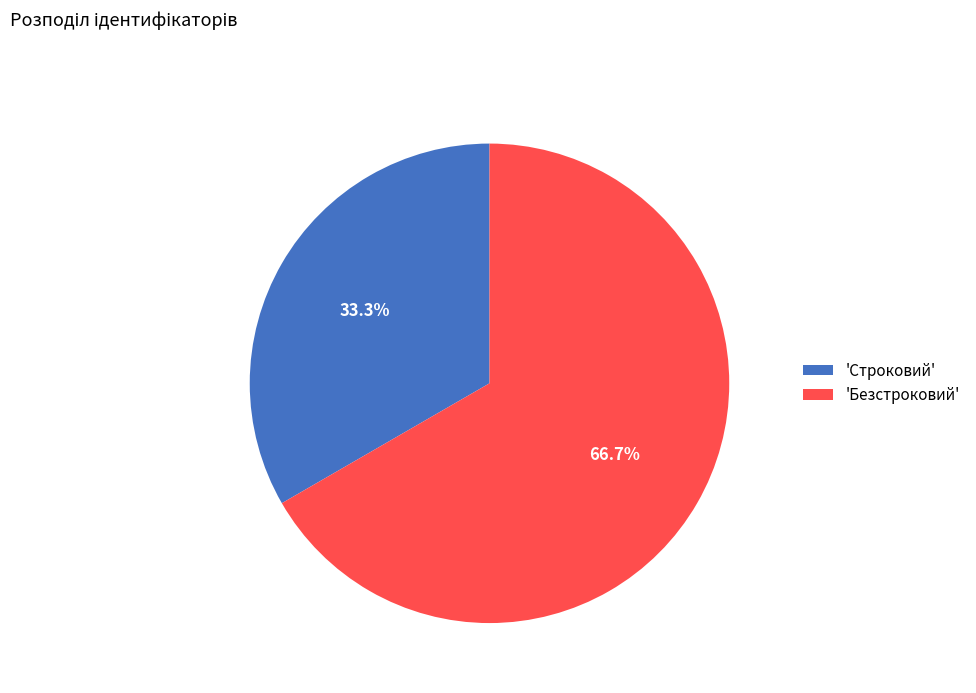

What is the majority slice?

'Безстроковий'